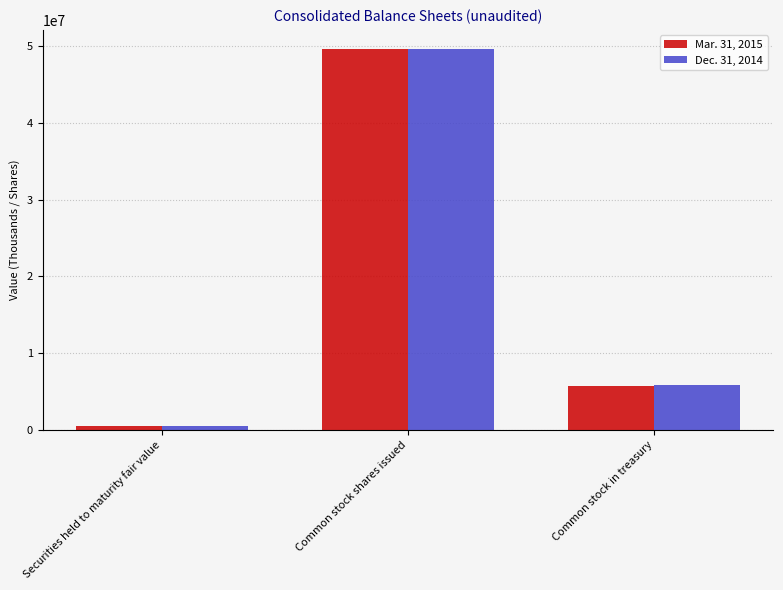

What are all the series names shown in the legend?

Mar. 31, 2015, Dec. 31, 2014